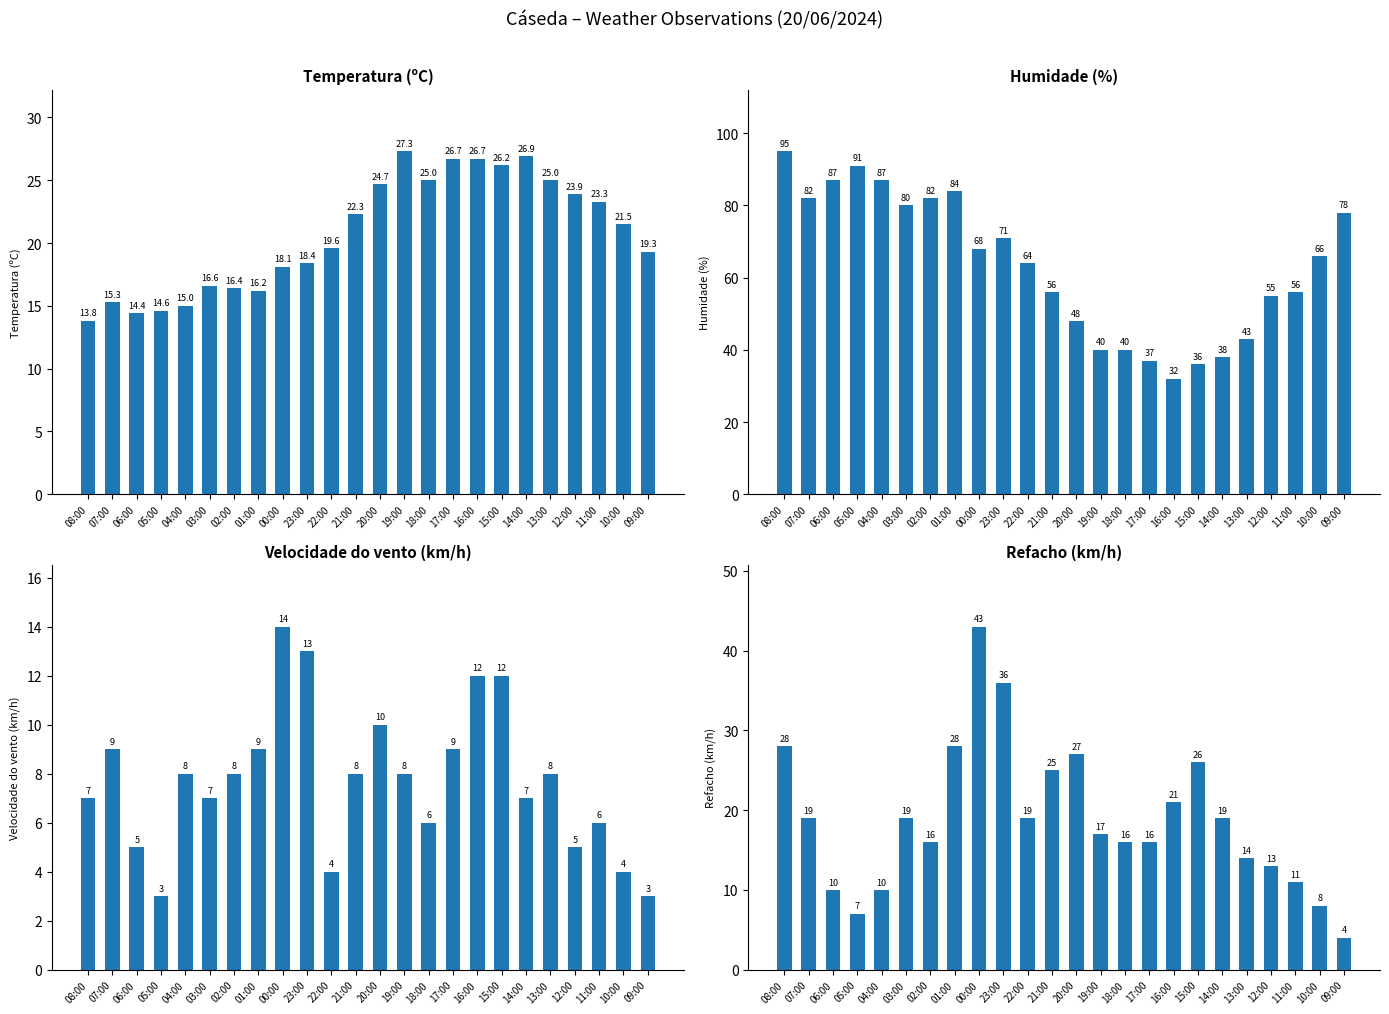

The Velocidade do vento (km/h) series shows 7.0 at 08:00. True or false?

True